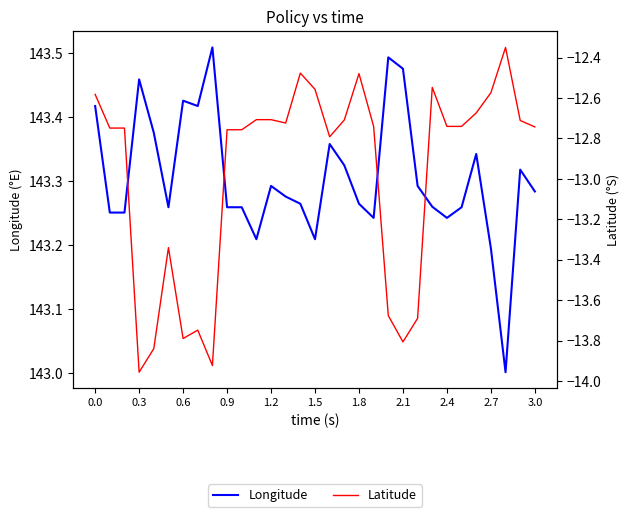

What position from the right is 29?

2